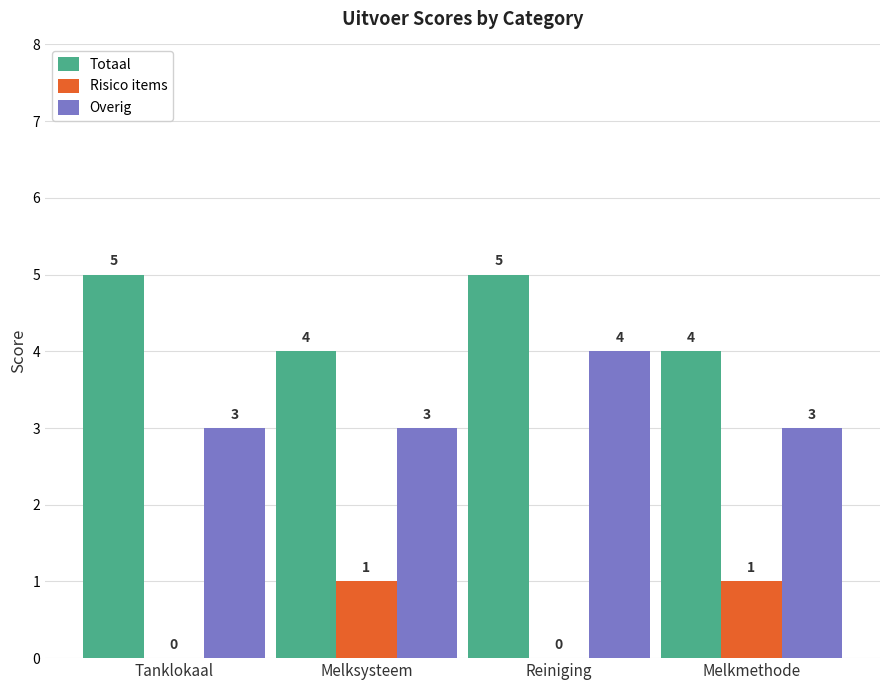

Read the Totaal value at Tanklokaal.

5